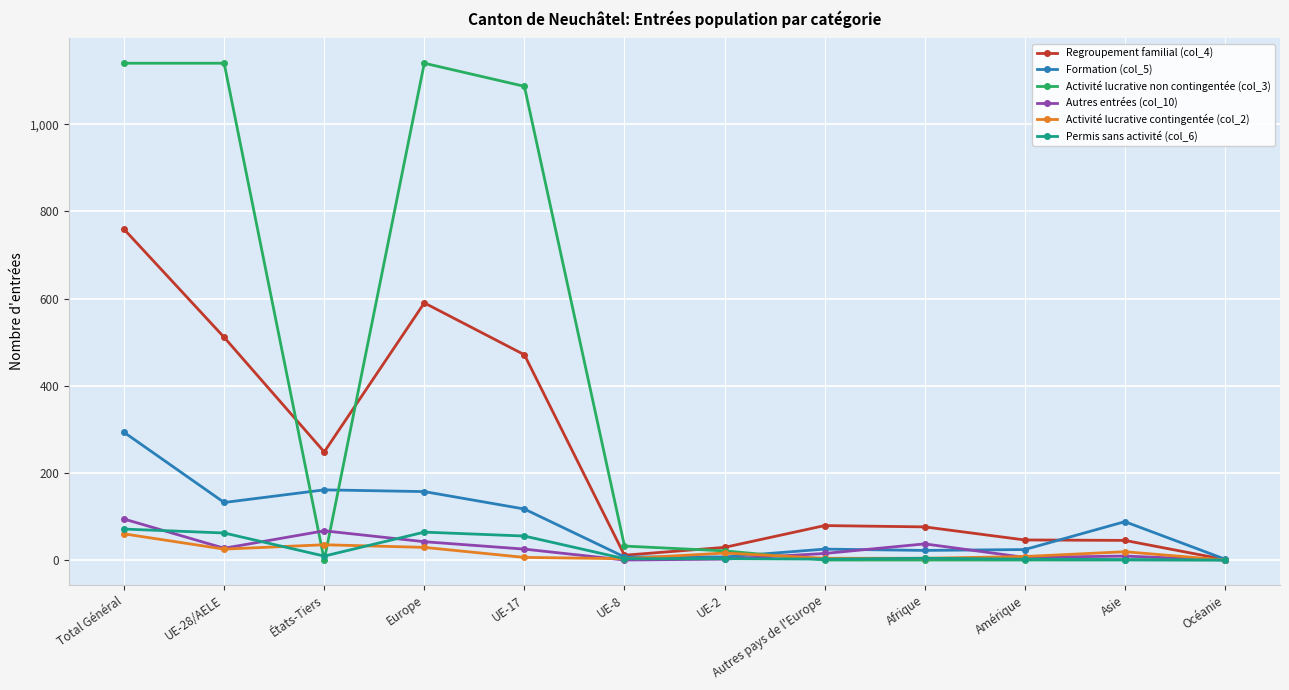

Which series has the widest spread of values?

Activité lucrative non contingentée (col_3)